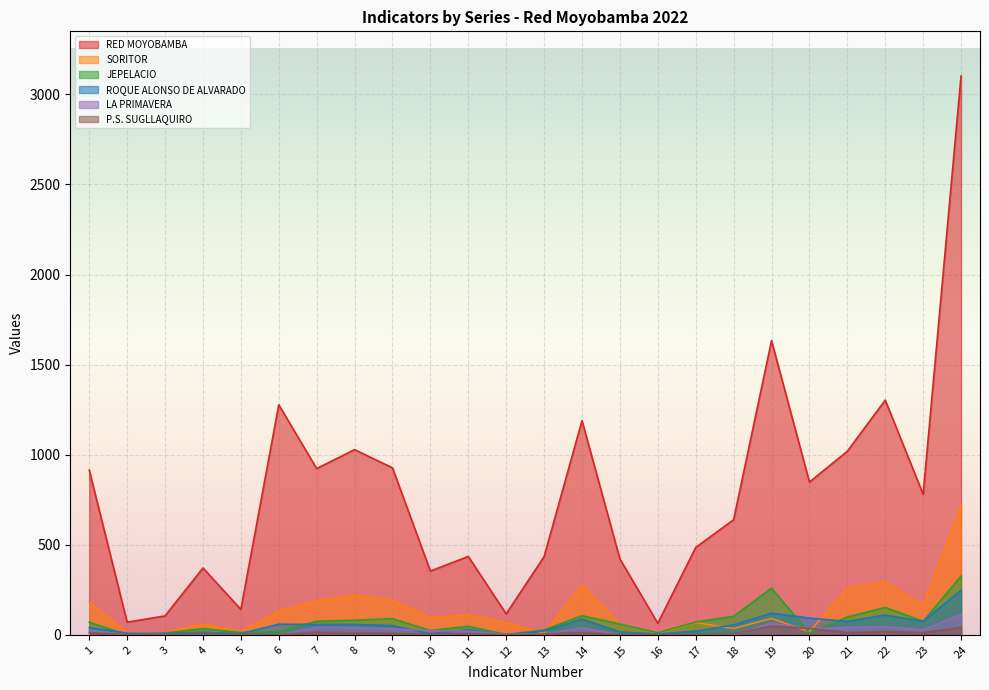

What is the value of the LA PRIMAVERA point at the 7th from the left?

41